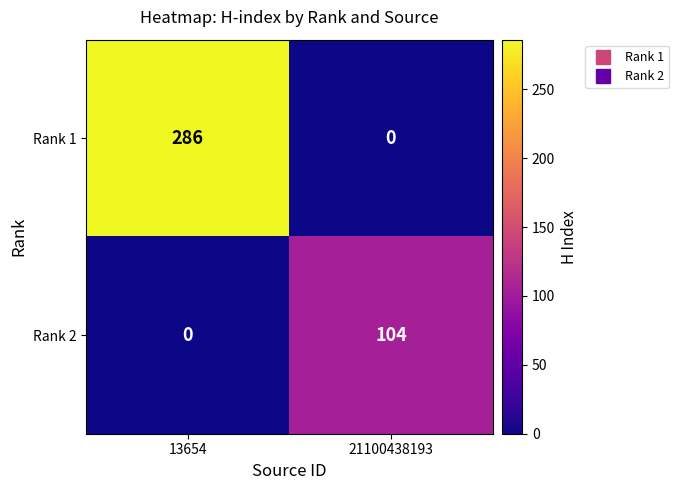

The Rank 2 series shows 40 at 21100438193. True or false?

False